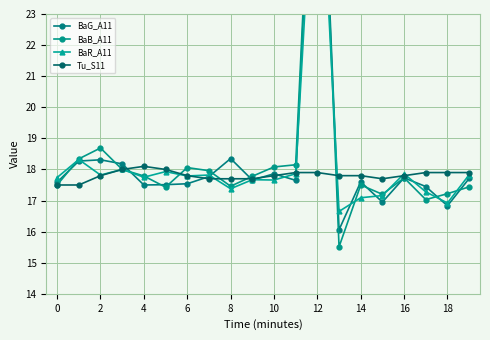

What is the value of the BaB_A11 point at the 16th from the left?

17.2